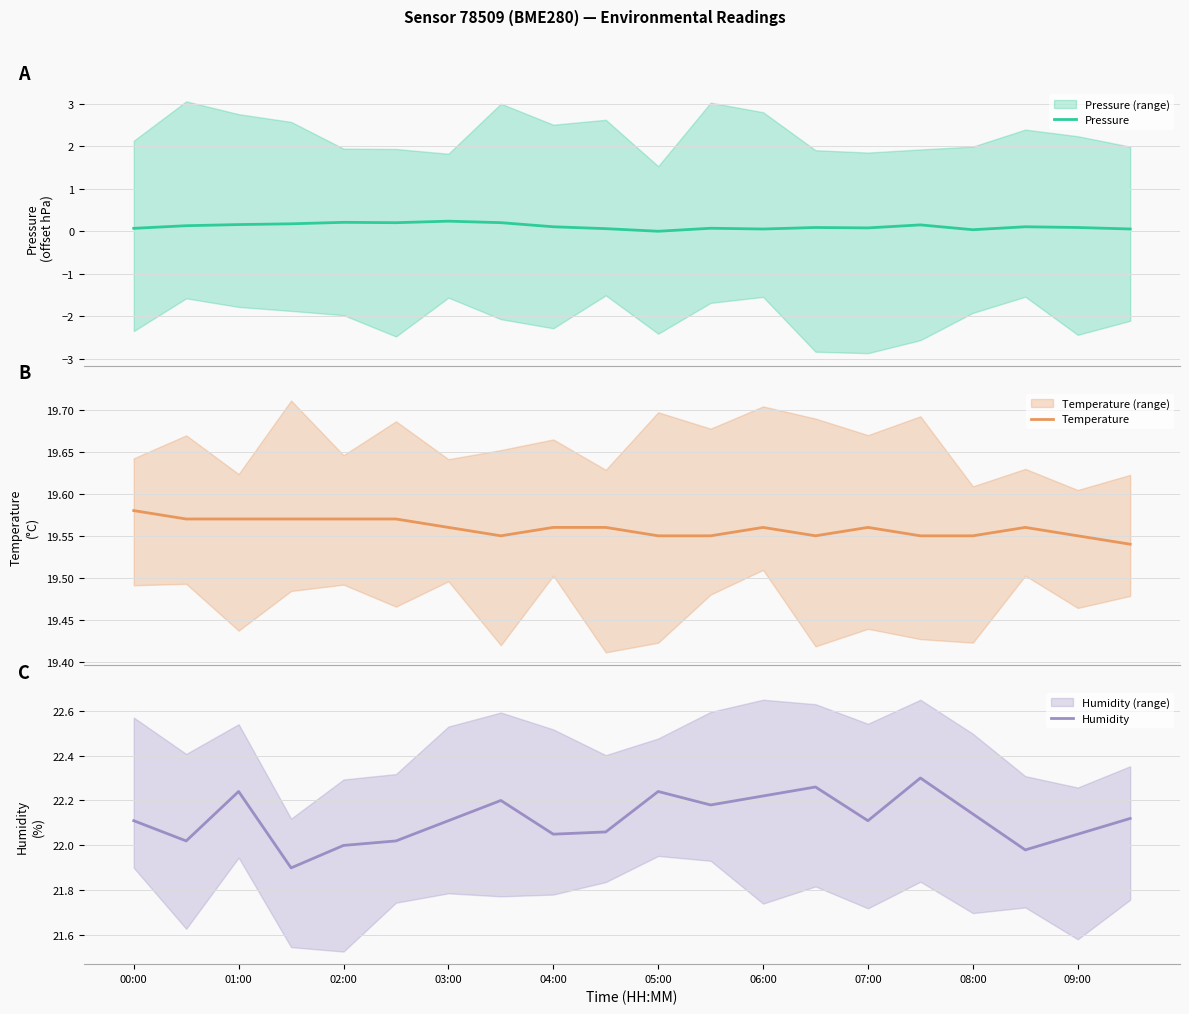

What is the maximum value shown in the chart?

22.3